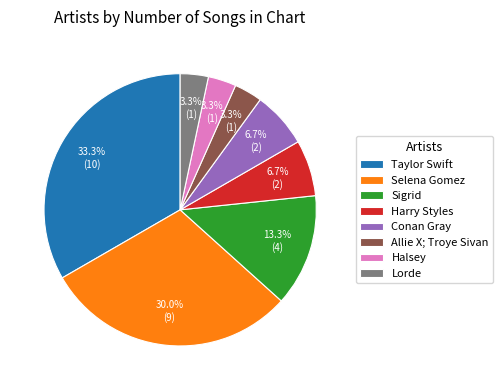

Does Lorde account for over 50% of the chart?

No